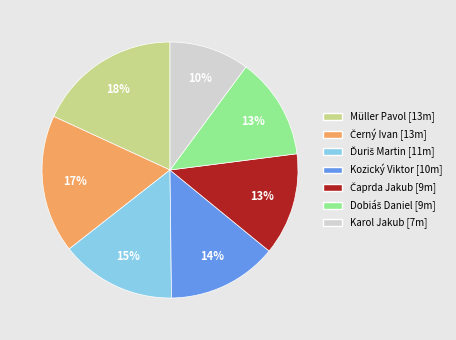

What is the ratio of the value at Kozický Viktor to the value at Müller Pavol?

0.8